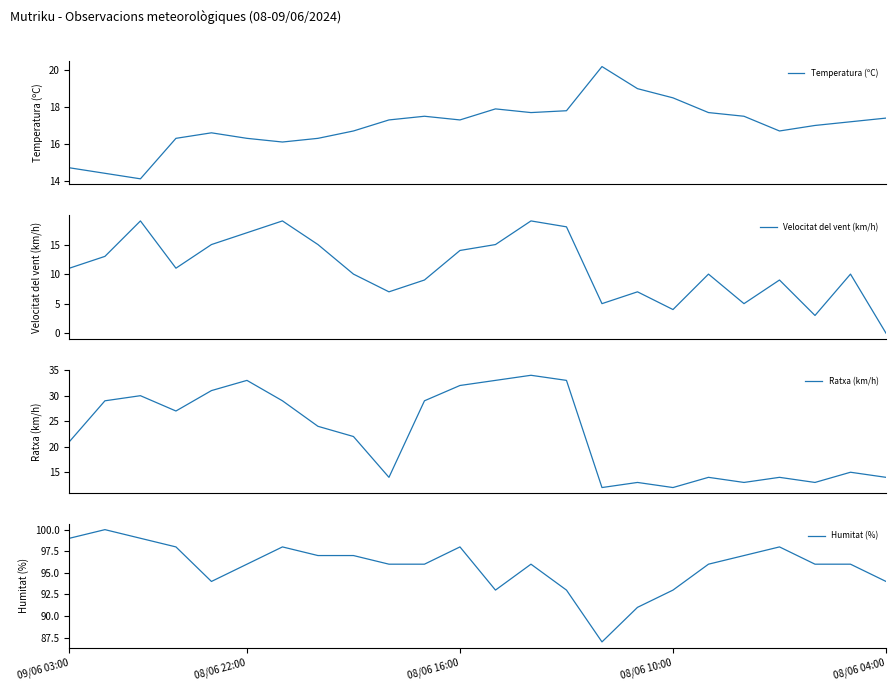

At which label is Temperatura (ºC) closest to 17?

21